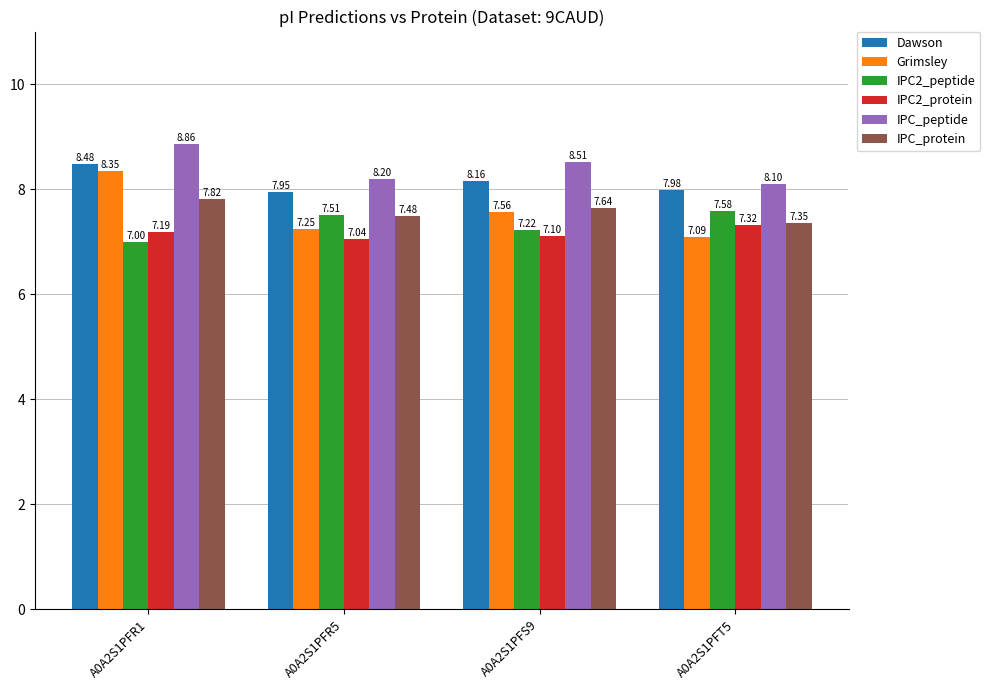

What is the label of the 3rd bar from the right?

A0A2S1PFR5